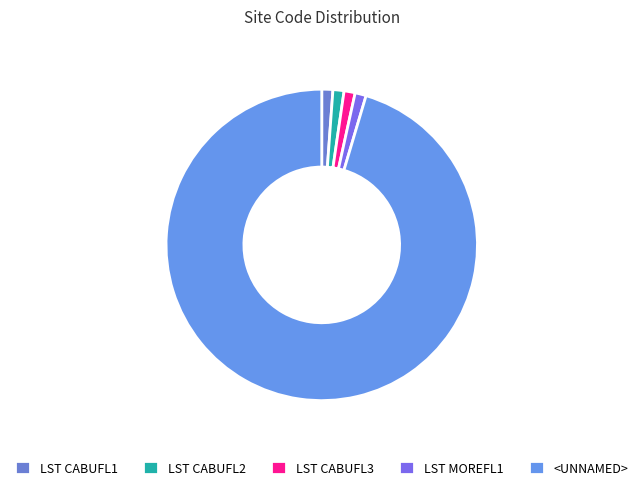

Which category has the biggest portion of the pie?

<UNNAMED>